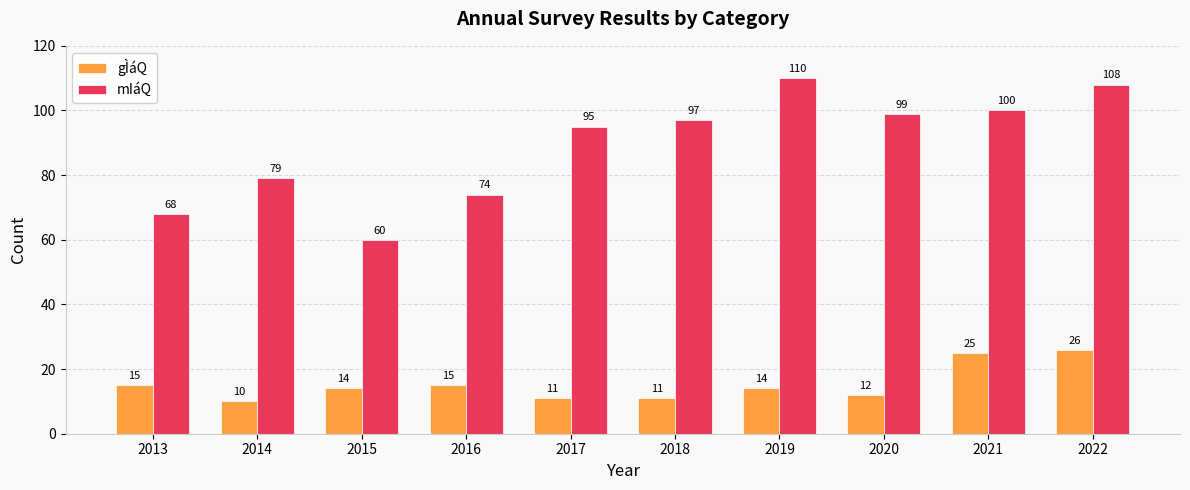

At how many categories does at least one series exceed 32?

10